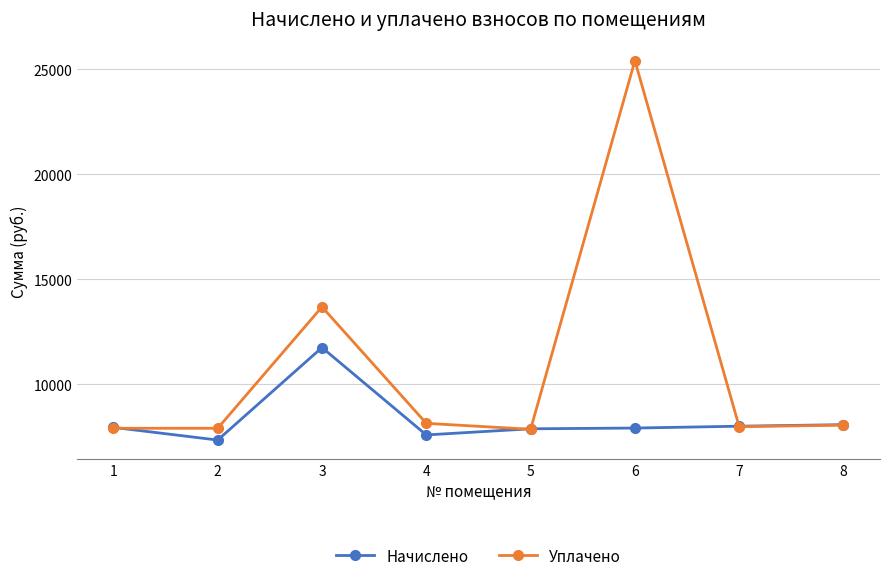

What is the lowest value of the Начислено series?

7351.7